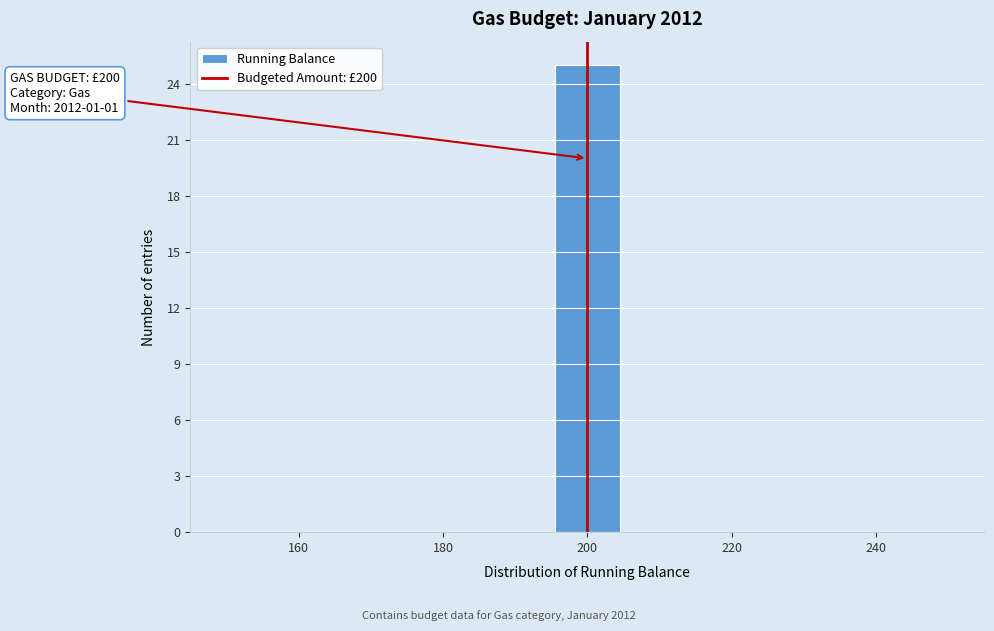

Which range on the x-axis has the tallest bar?

196 to 204